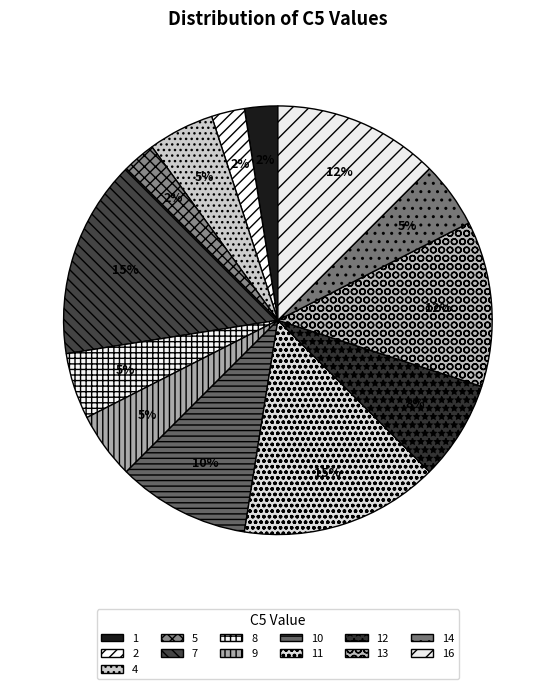

How many segments does this pie chart have?

13